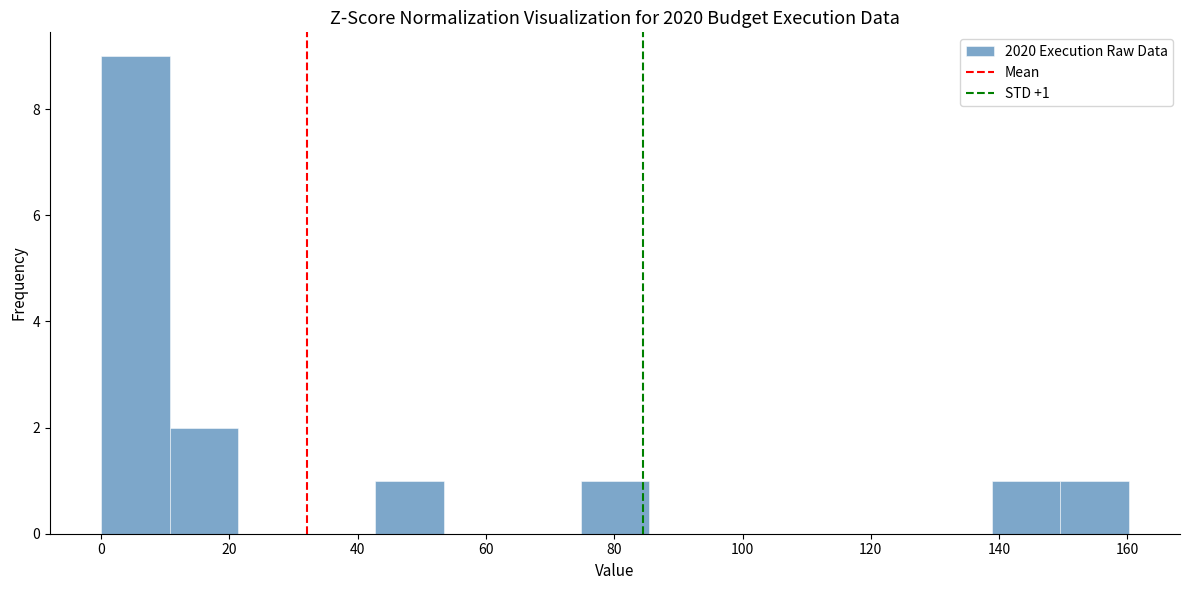

Over which range of the x-axis is the bar tallest?

0 to 10